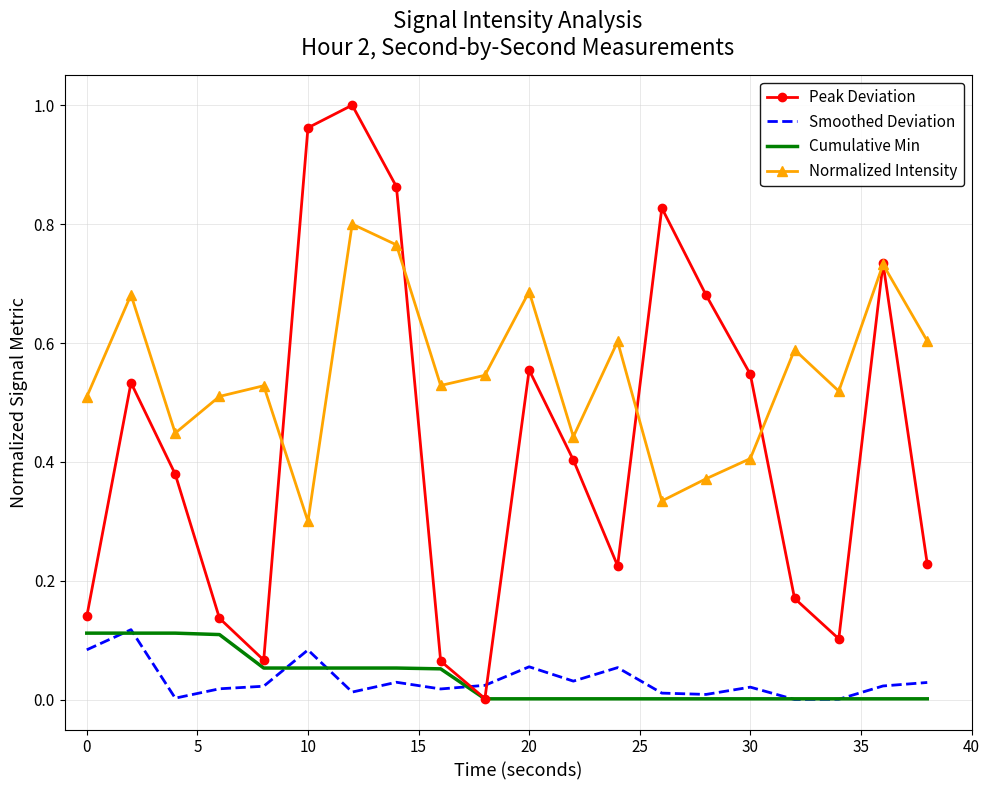

How many series are shown in this chart?

4